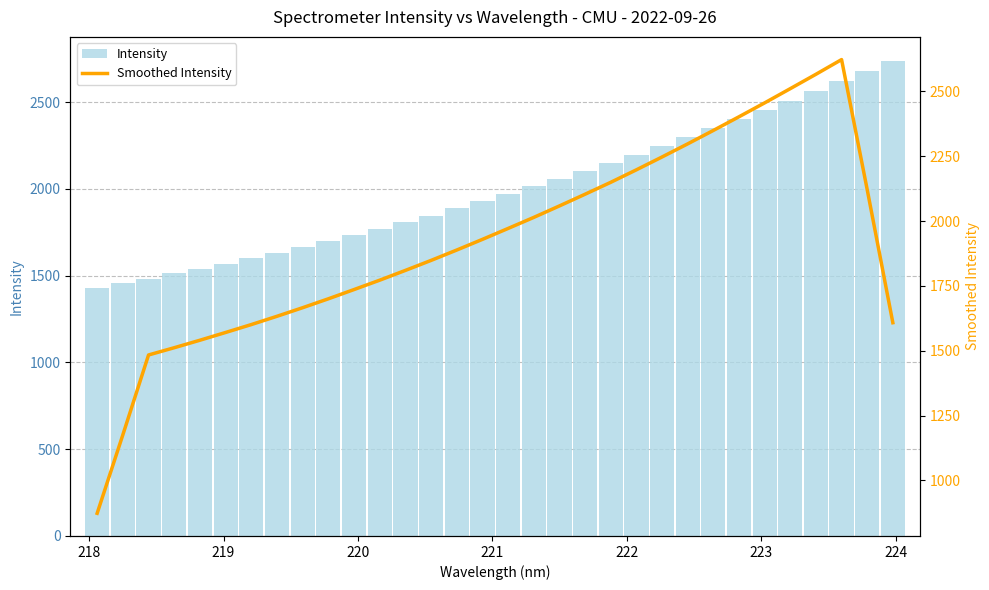

Rank the series by their average value, from lowest to highest.

Smoothed Intensity, Intensity